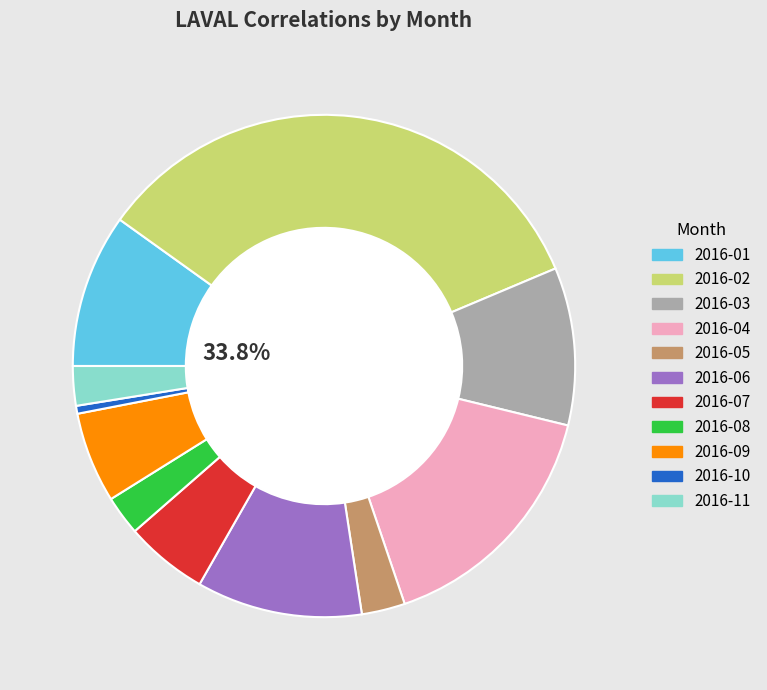

Is there a majority slice in this chart?

No